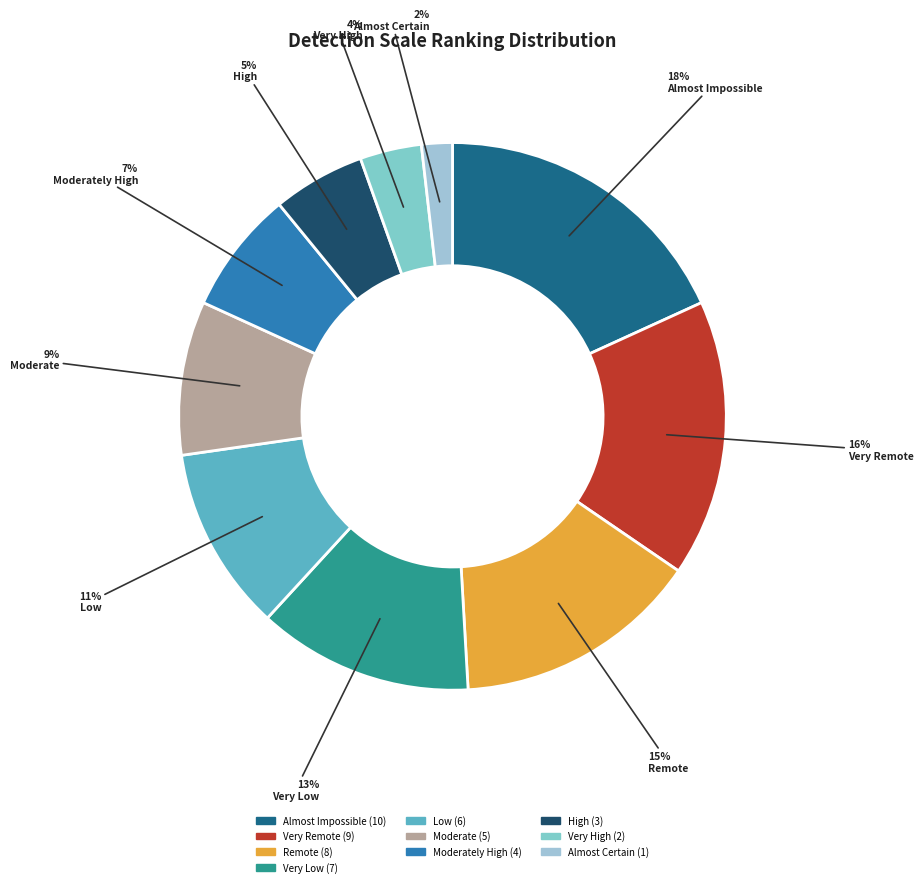

Which category has the smallest portion of the pie?

Almost Certain